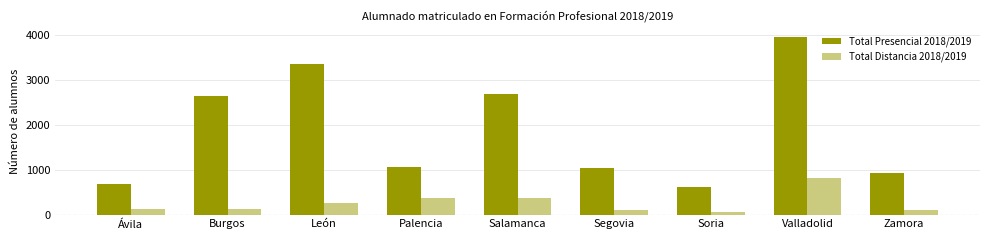

What position from the right is Soria?

3